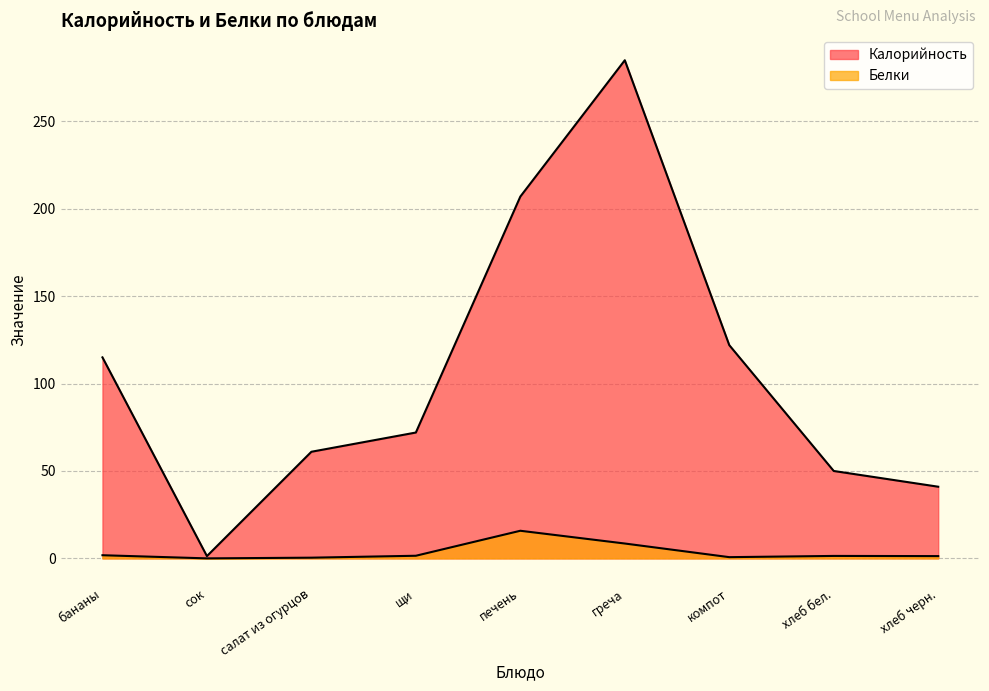

Is it true that Калорийность equals 61.0 at салат из огурцов?

True